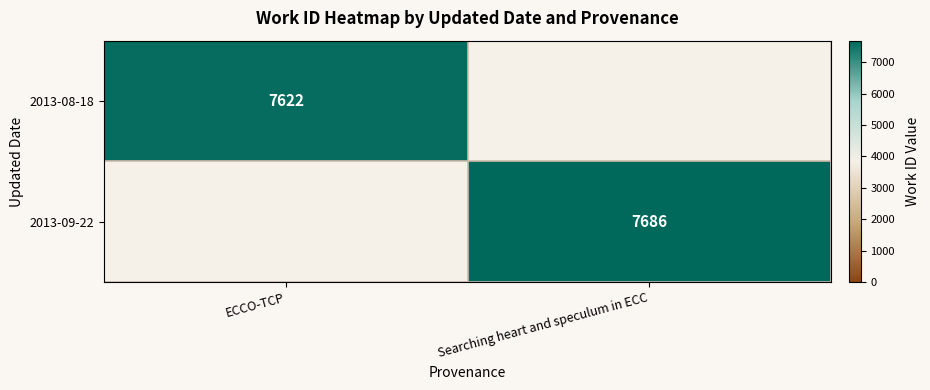

The value of 2013-09-22 at Searching heart and speculum in ECC is 12472. True or false?

False